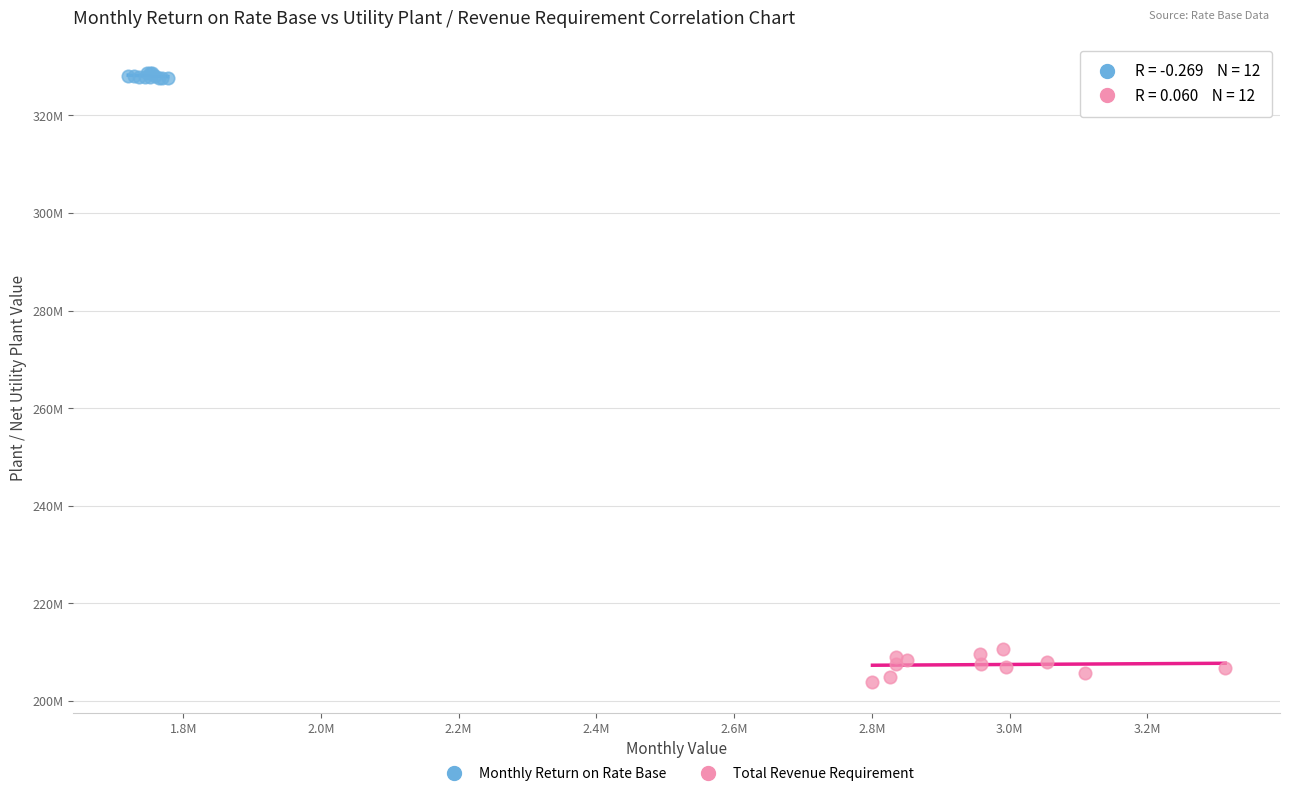

Which series reaches the minimum Y coordinate?

Total Revenue Requirement